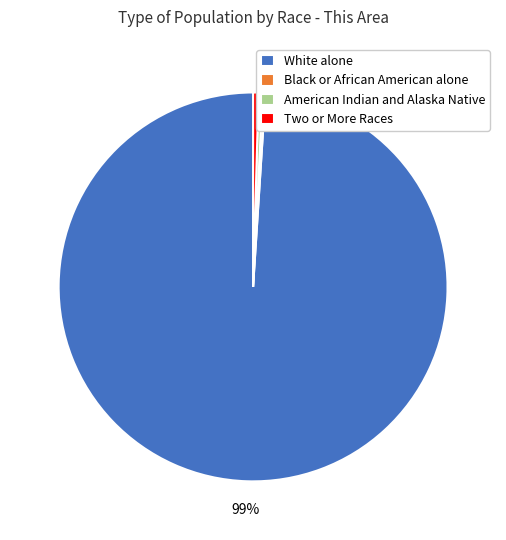

To the nearest percent, what is the average slice percentage?

25%